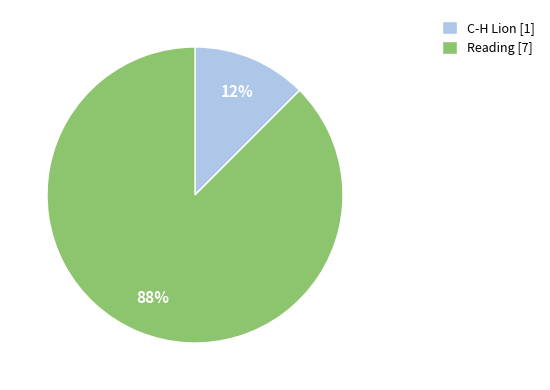

Between Reading [7] and C-H Lion [1], which is larger?

Reading [7]